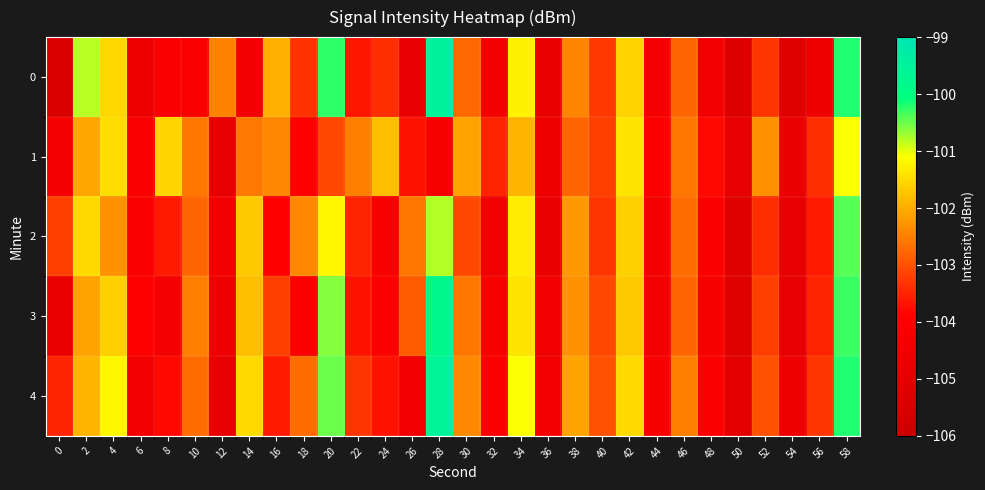

What is the minimum value shown in the chart?

-105.4